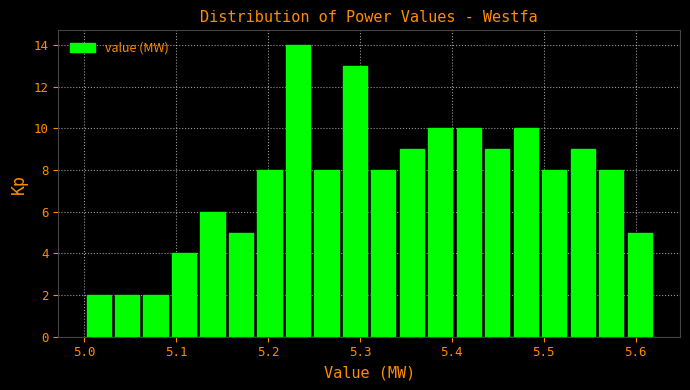

Read against the x-axis, roughly where is the centre of the tallest bar?

5.23